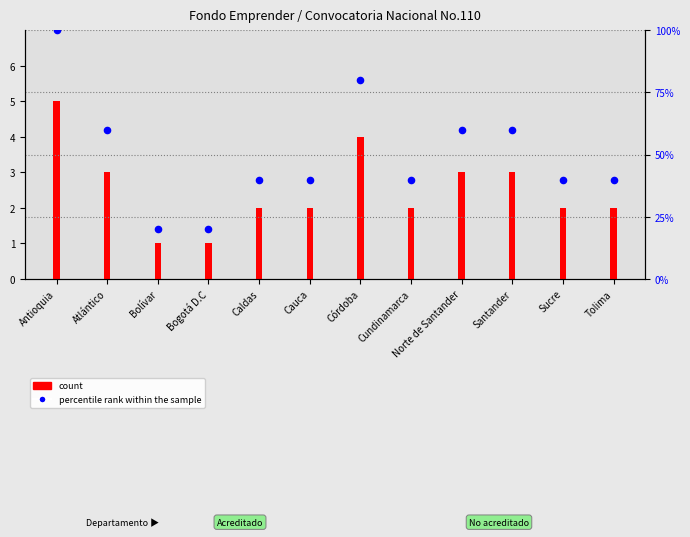

At which category is the sum across all series the highest?

Antioquia